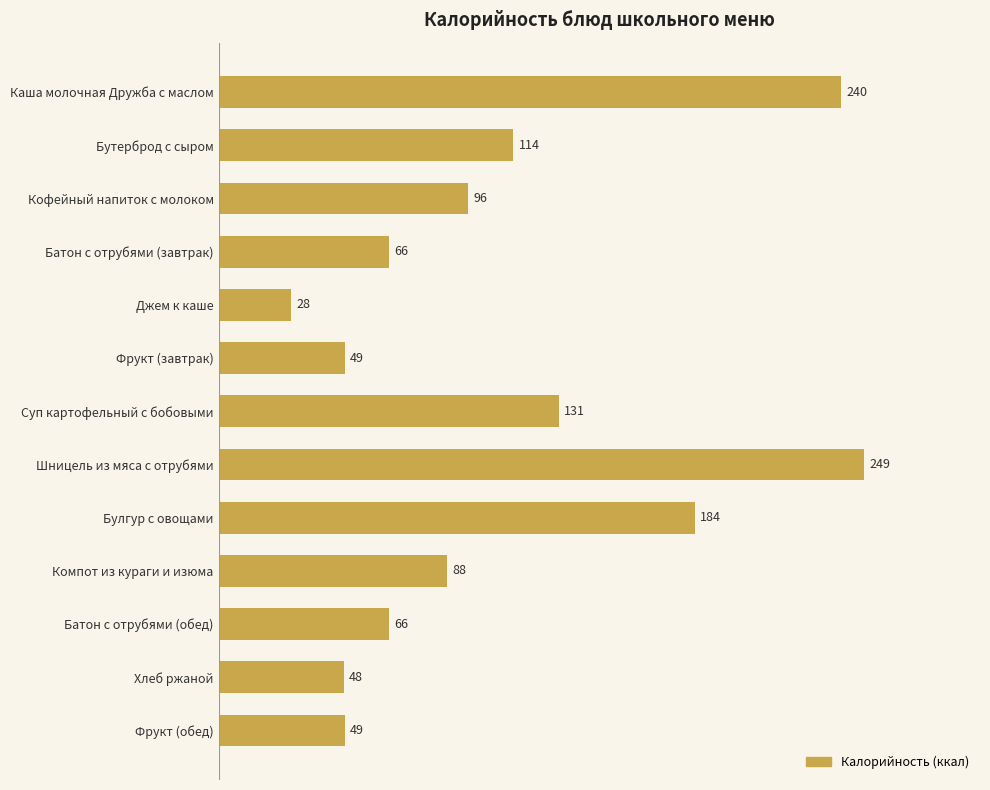

At which label is the value closest to 138?

Суп картофельный с бобовыми